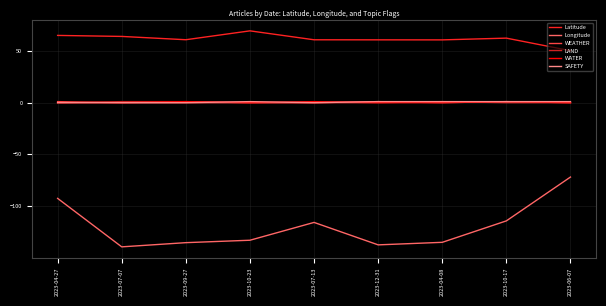

Is it true that WATER equals 1.0 at 2023-10-17?

True